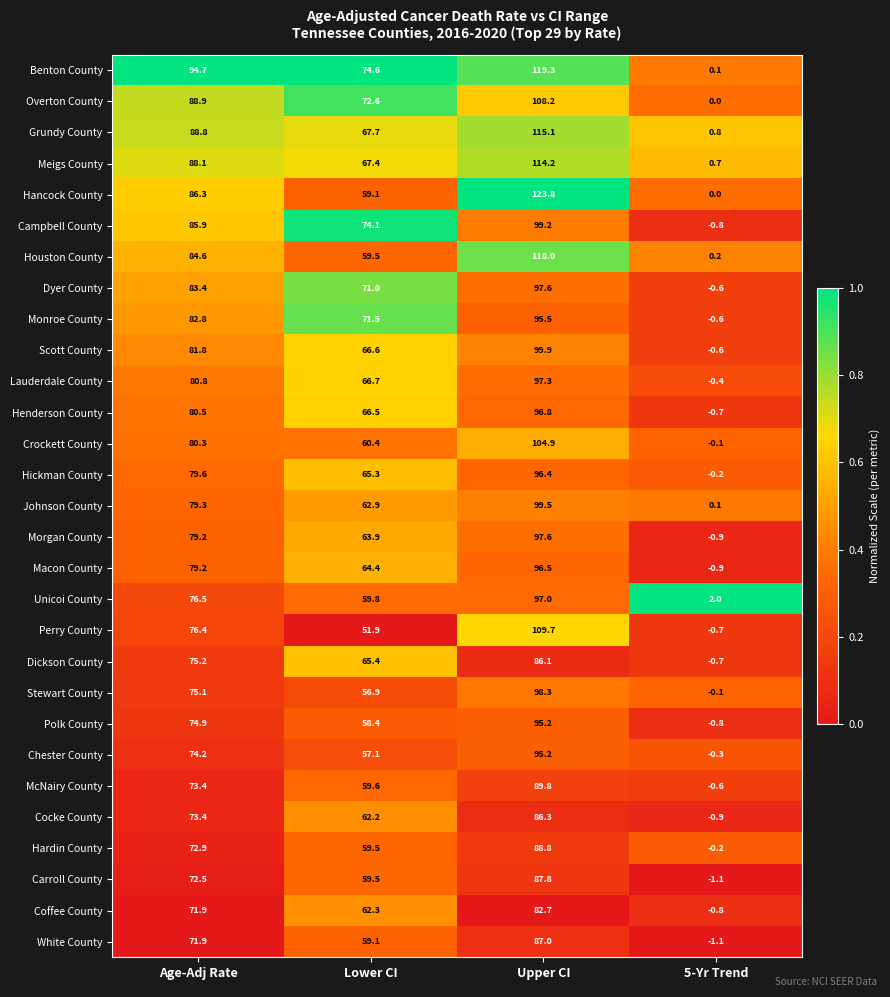

The value of Morgan County at Upper CI is 97.6. True or false?

True